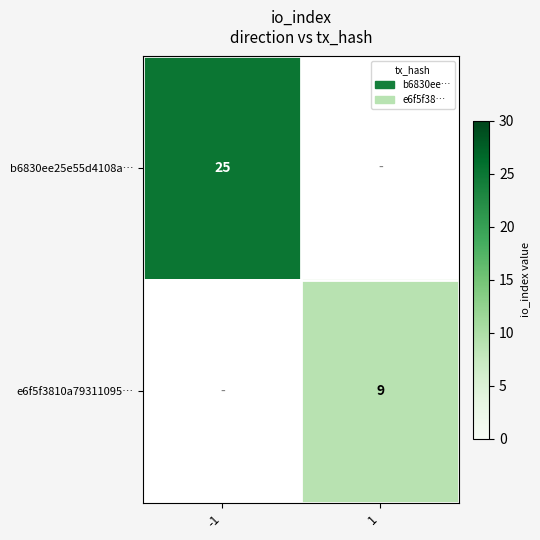

Is it true that e6f5f3810a79311095… equals 6 at 1?

False